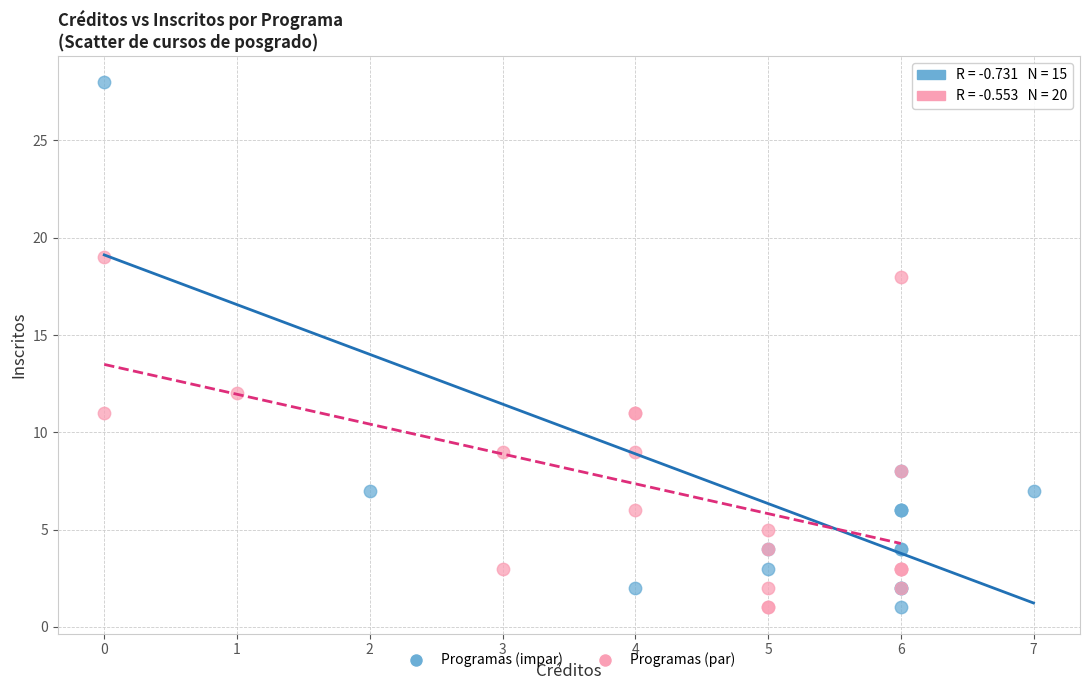

What are all the series names shown in the legend?

Programas (impar), Programas (par)